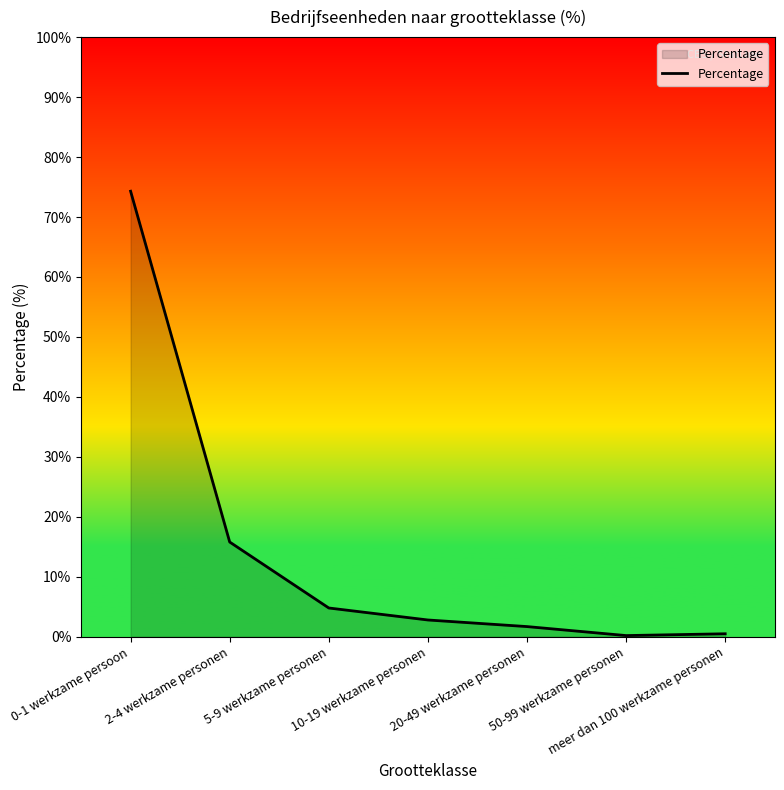

Does the chart have visible grid lines?

No